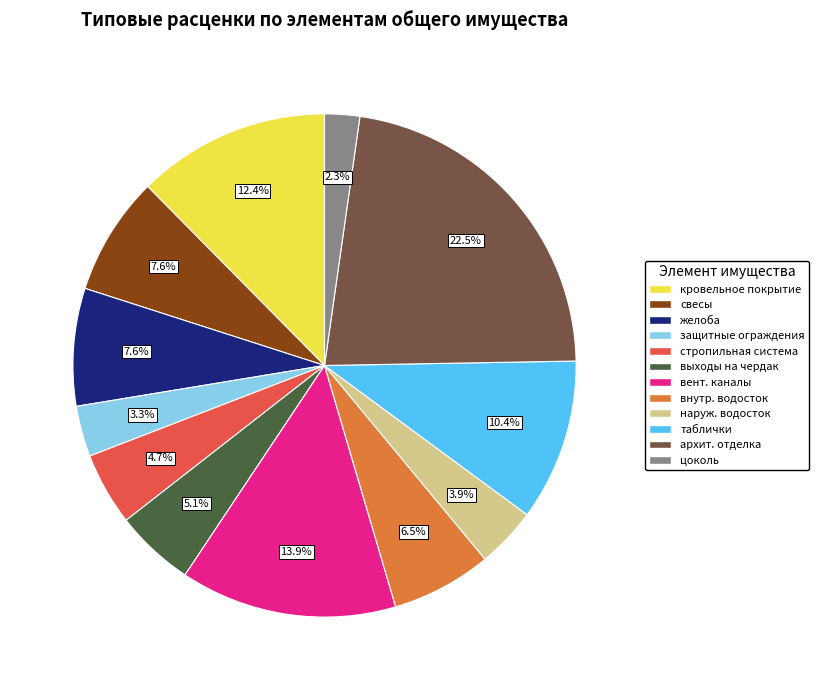

Is there a majority slice in this chart?

No